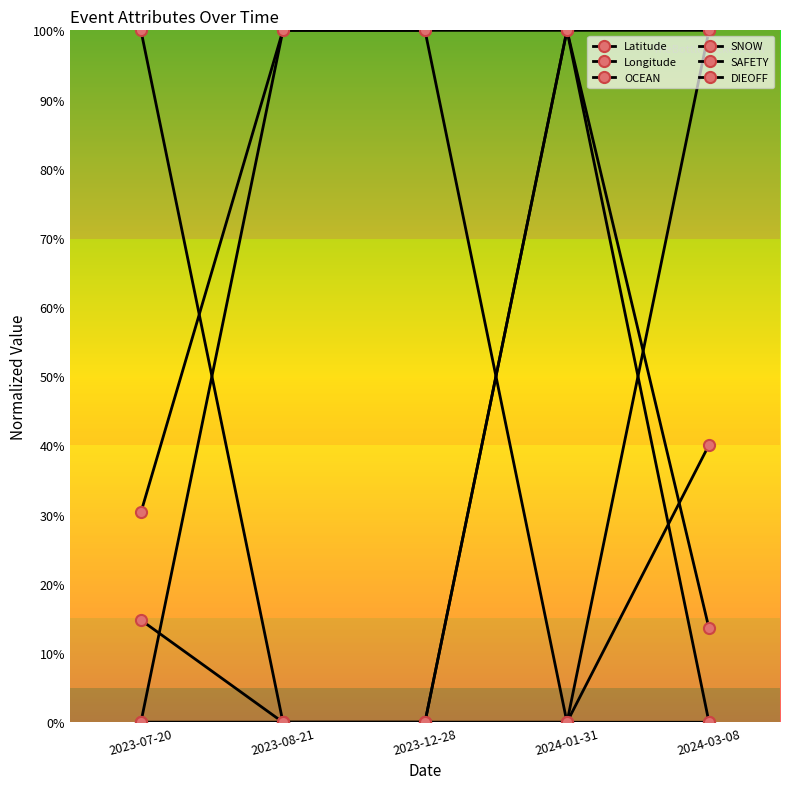

Count the number of categories in the chart.

5